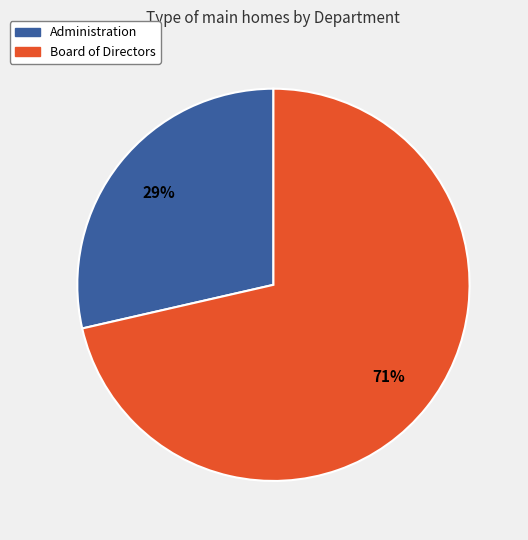

Combined, do Board of Directors and Administration account for over 50%?

Yes